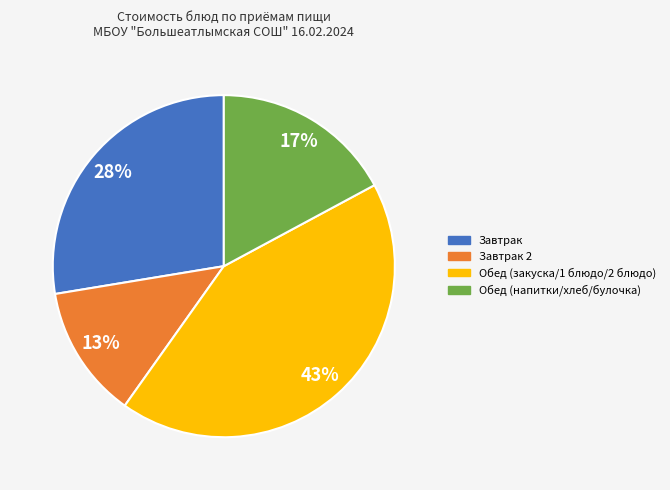

To the nearest percent, what is the difference between the largest and smallest slice percentages?

30%